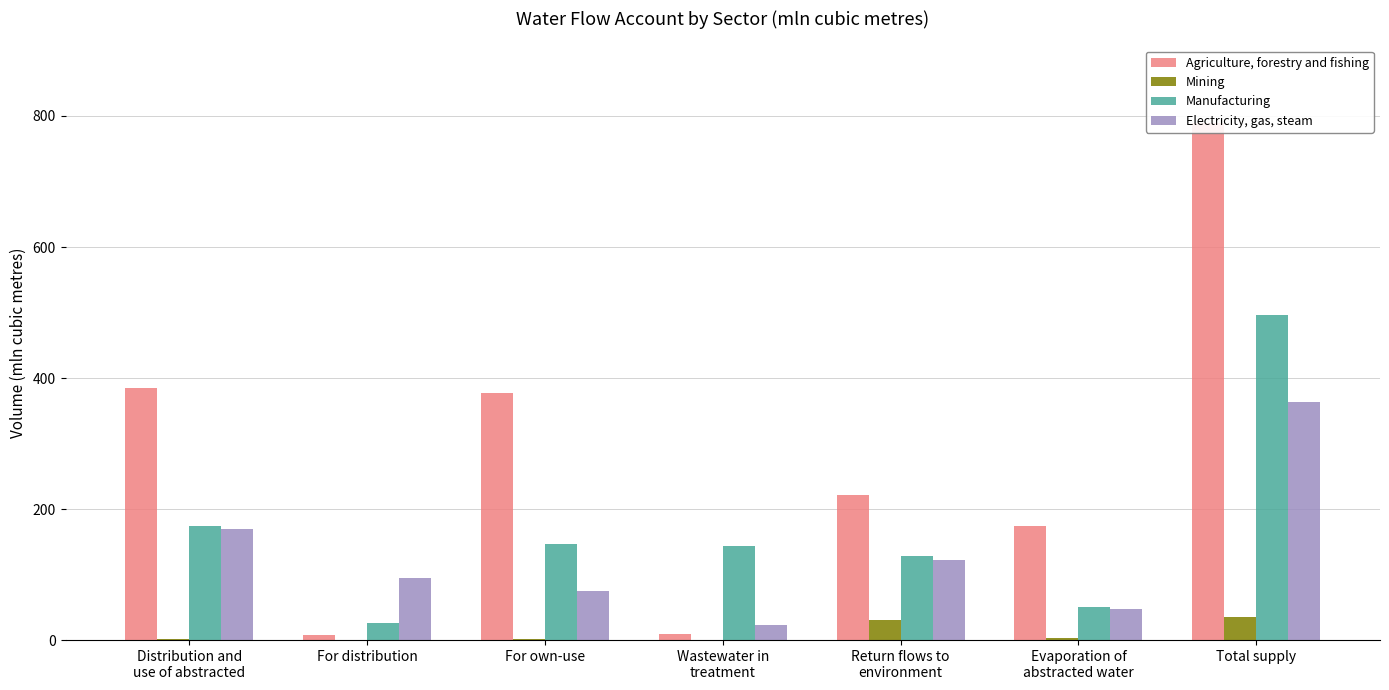

The value of Agriculture, forestry and fishing at Evaporation of
abstracted water is 173.7. True or false?

True